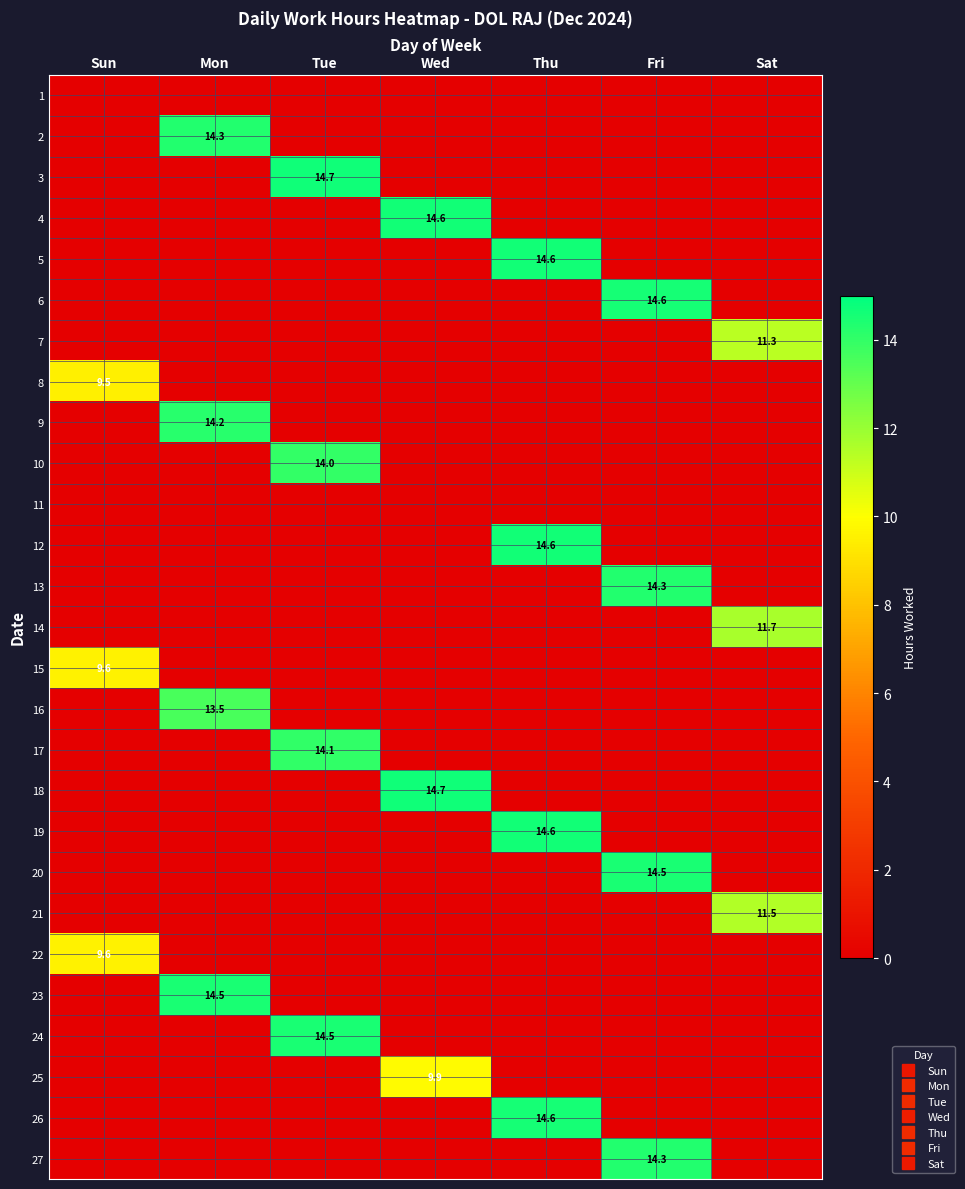

Which label corresponds to the largest value in the chart?

Tue